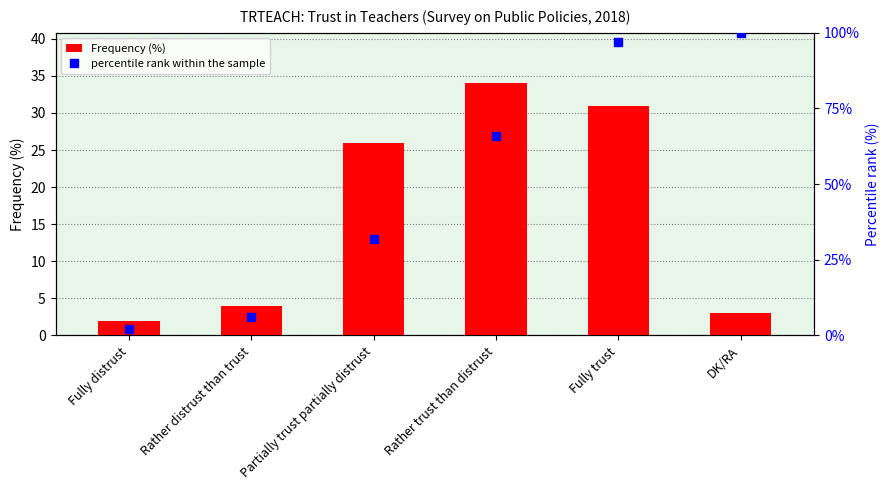

Reading left to right, transcribe all the data shown in this chart.

Frequency (%): 2	4	26	34	31	3
percentile rank within the sample: 2	6	32	66	97	100